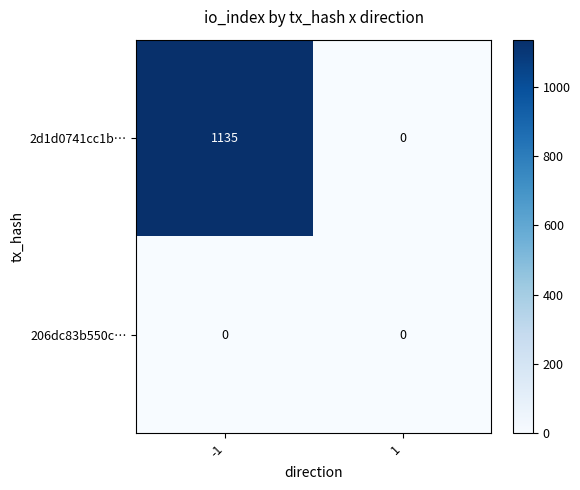

What is the difference between the maximum and minimum values in the 2d1d0741cc1b… series?

1135